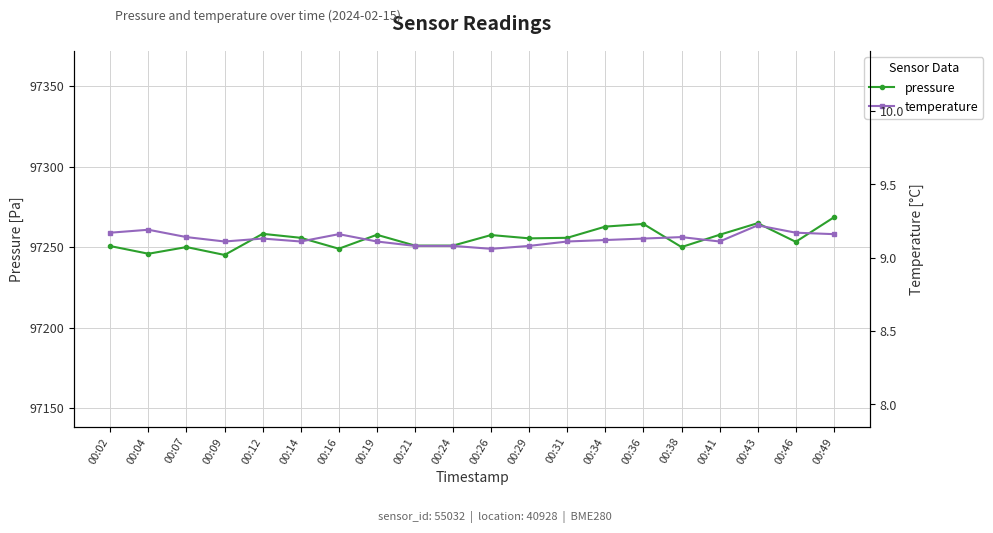

Does the chart display data point markers on the line(s)?

Yes